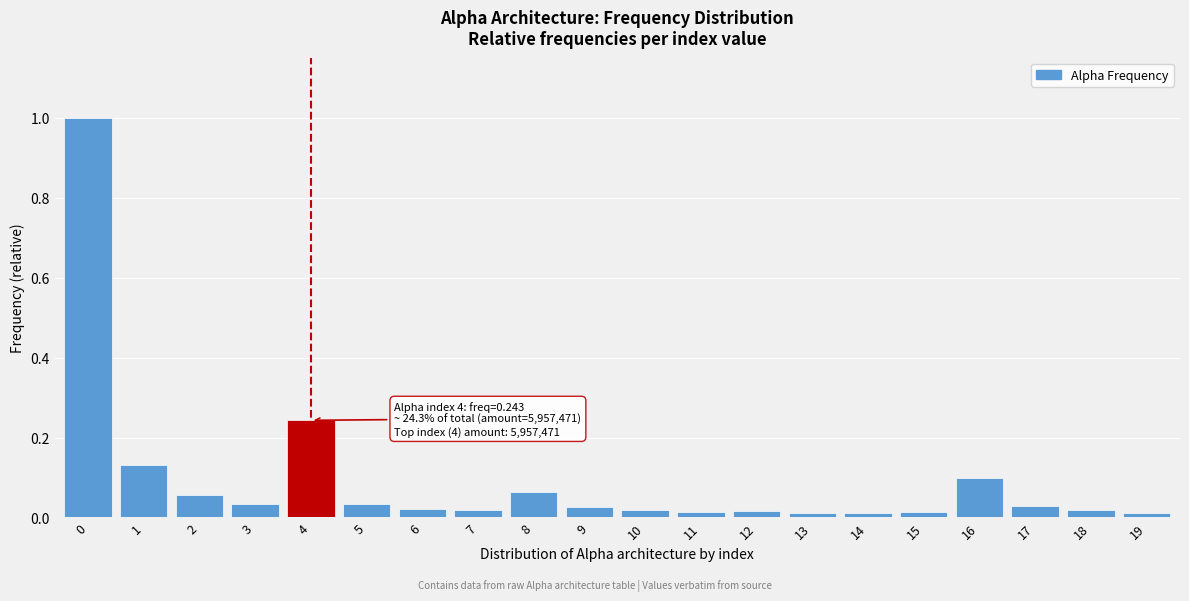

What is the sum of all values?

1.9